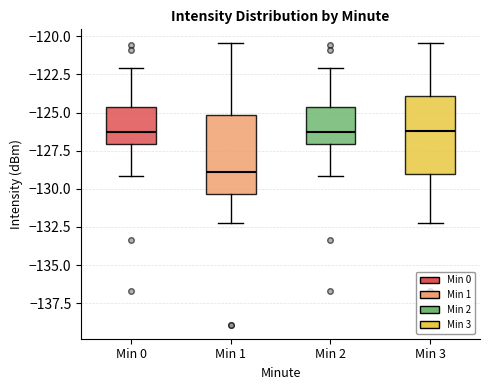

Where is the upper edge of the box for Min 1 on the y-axis? The values are not printed on the chart, so give them approximately, as read against the axis.

-125.0